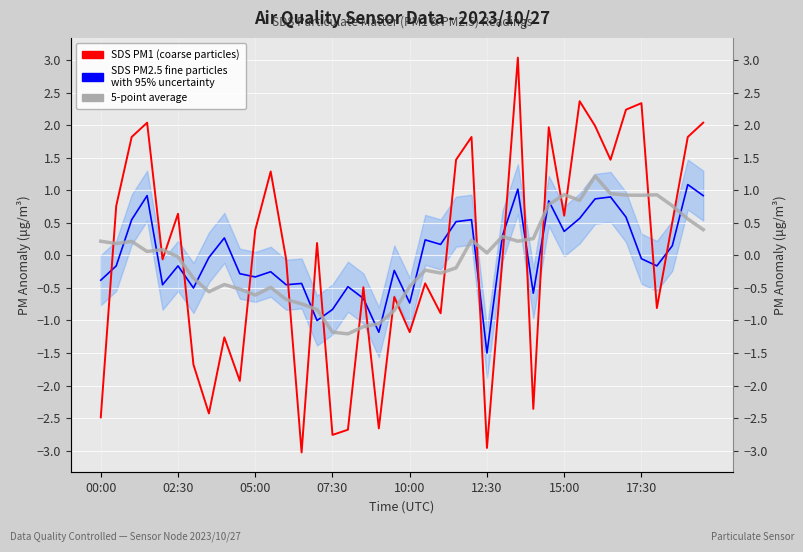

The 5-point average series shows 0.0 at 12:30. True or false?

True